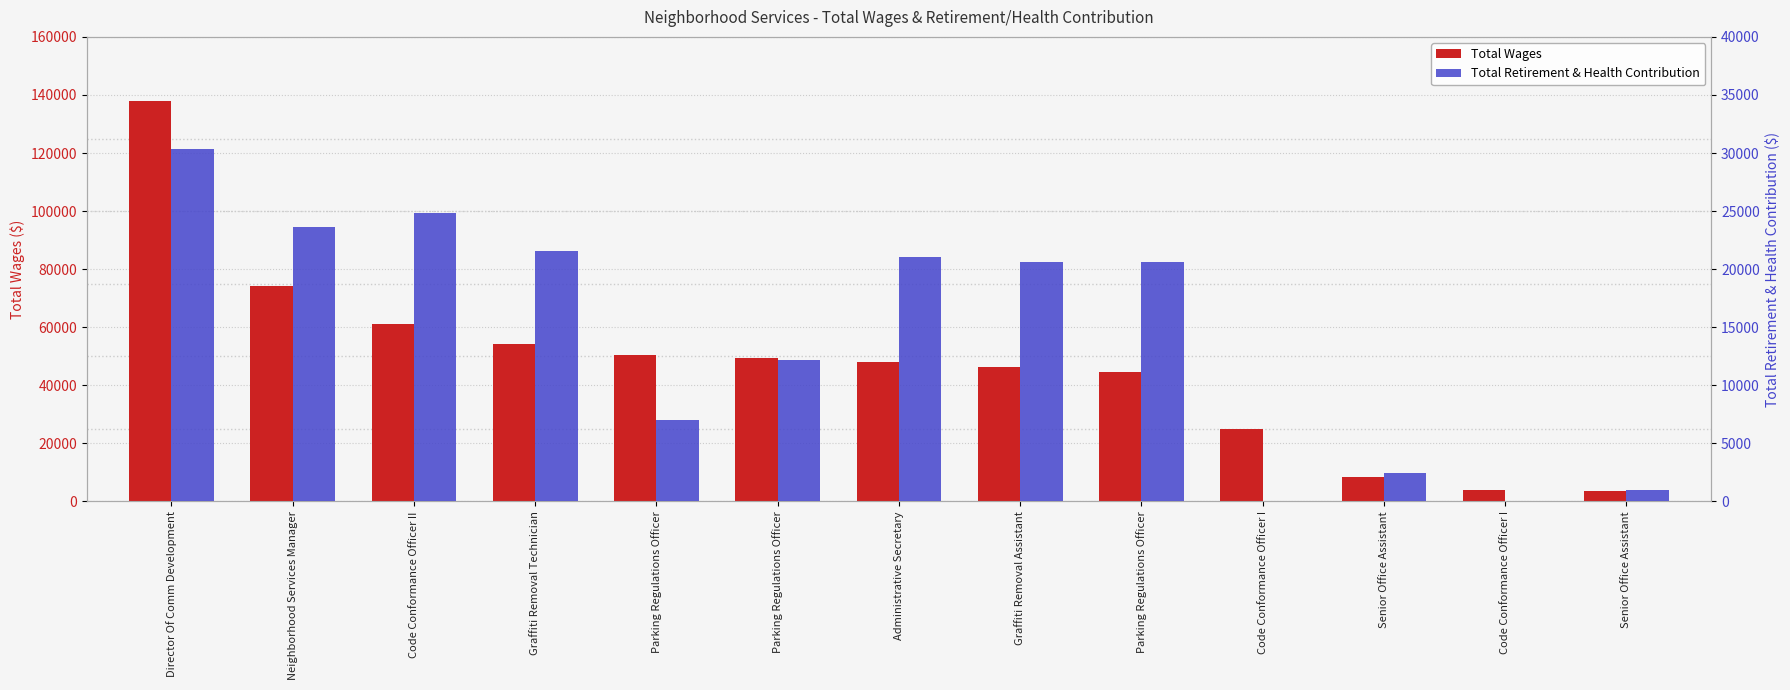

What is the average value of the Total Retirement & Health Contribution series?

14244